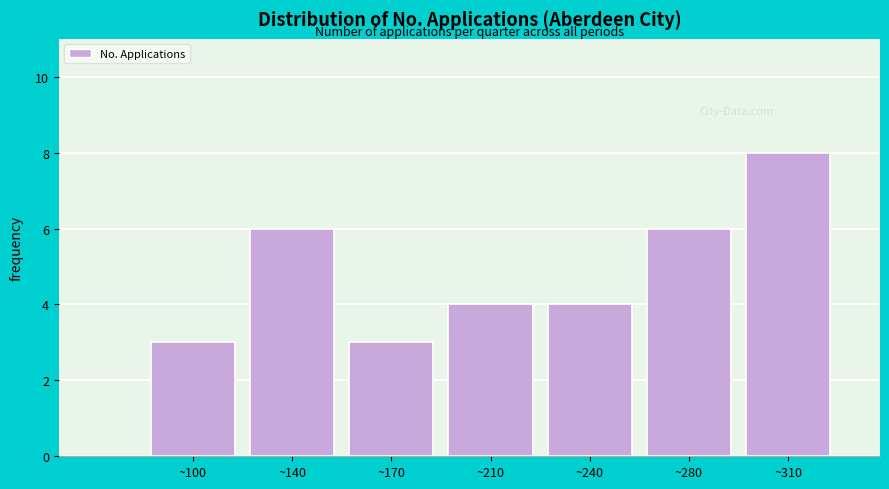

Reading left to right, what are all the values shown in this chart?

~100=3	~140=6	~170=3	~210=4	~240=4	~280=6	~310=8